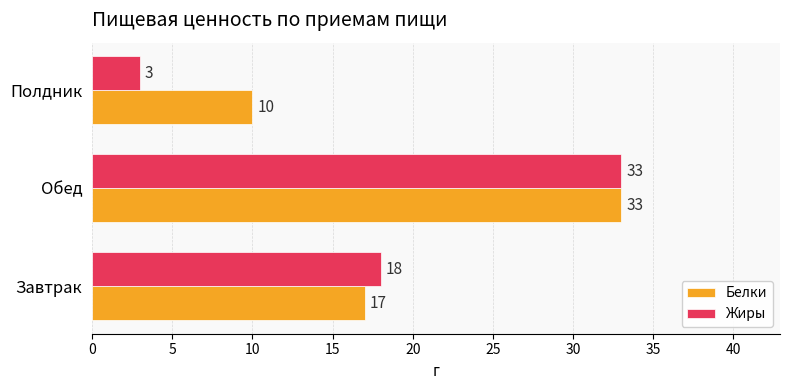

What is the difference between the maximum and second lowest values in the Белки series?

16